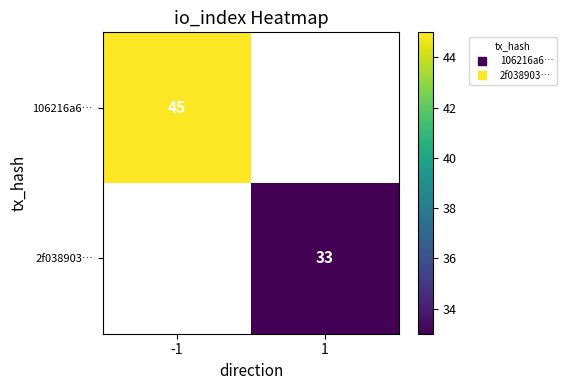

True or false: 106216a6… has a value of 45.0 at -1.

True